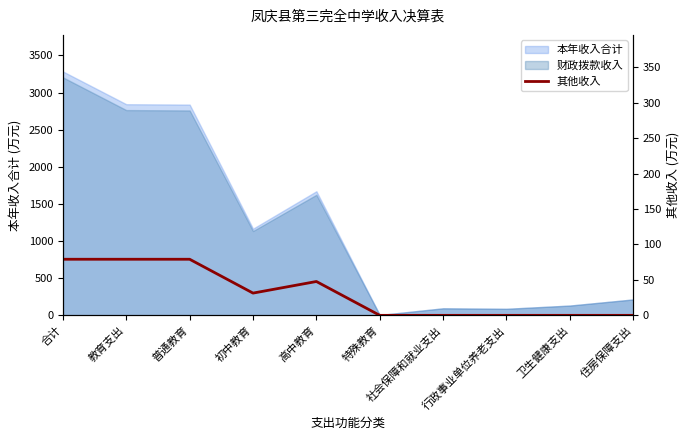

How many values exceed 31?

5